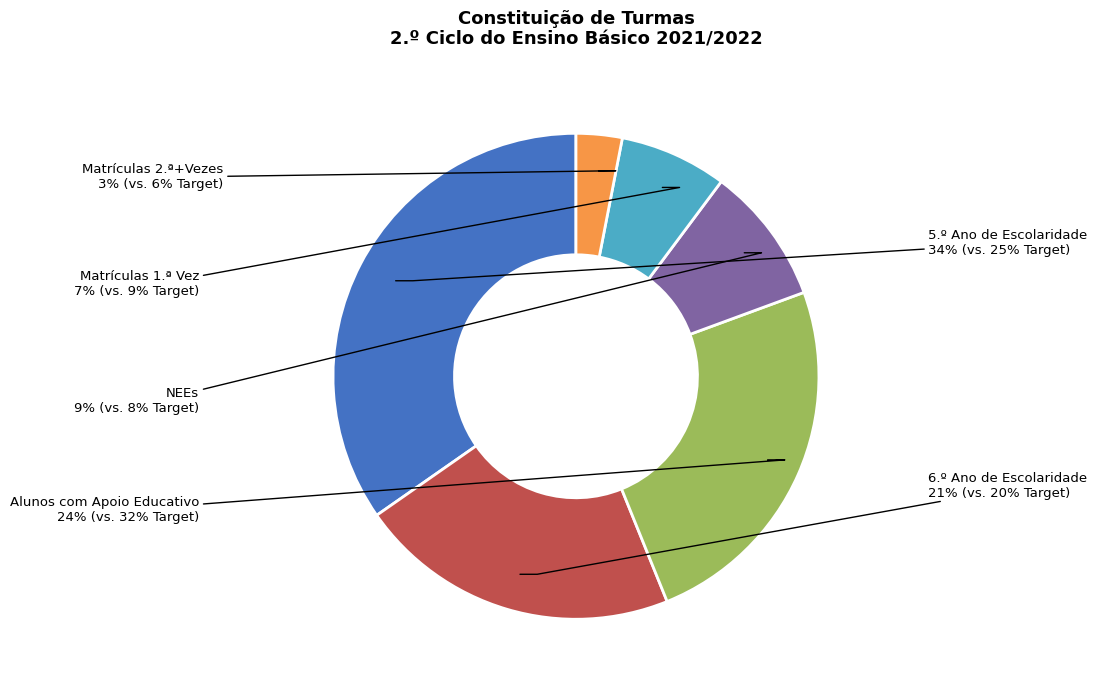

Is there a majority slice in this chart?

No